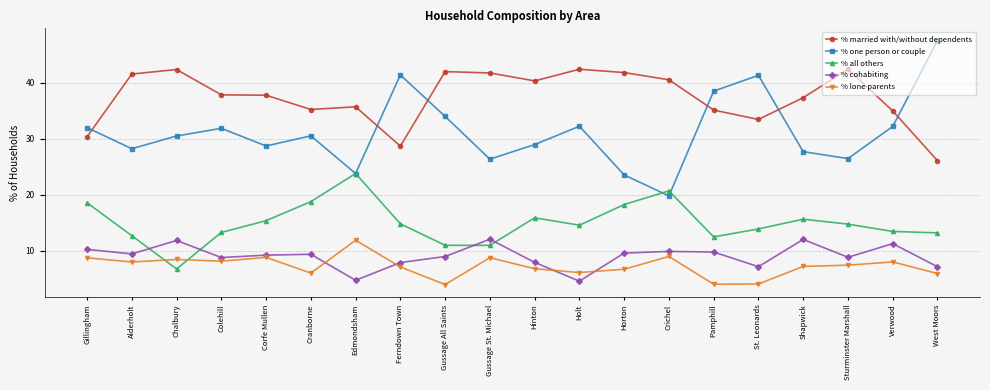

Which series changed the most between Horton and Pamphill?

% one person or couple